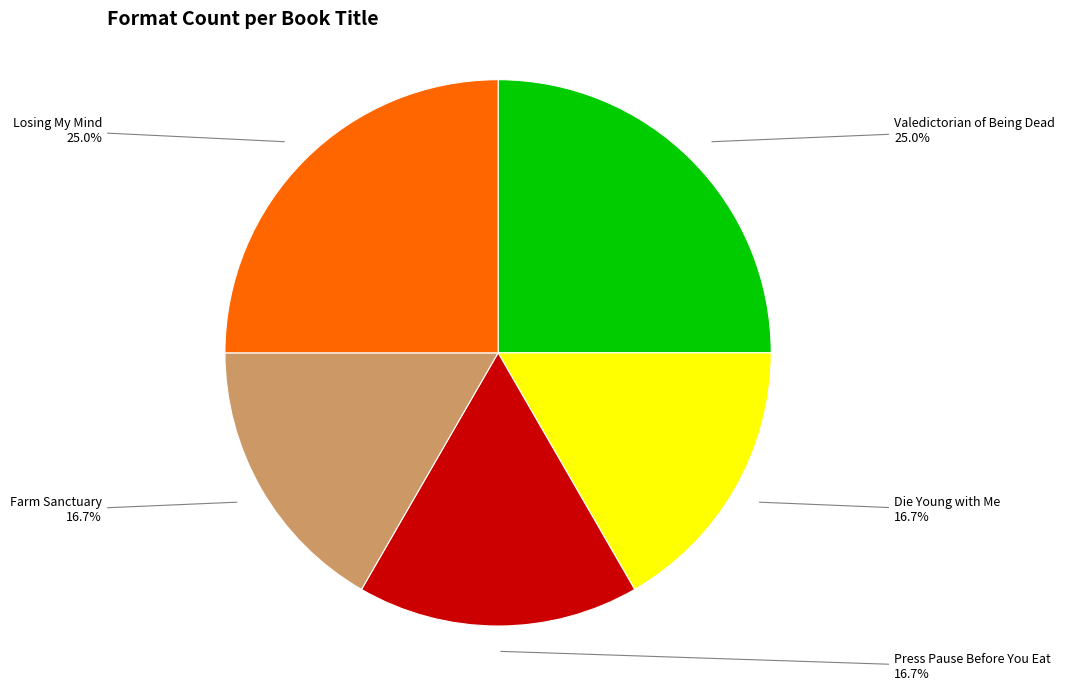

Does any single category account for the majority?

No